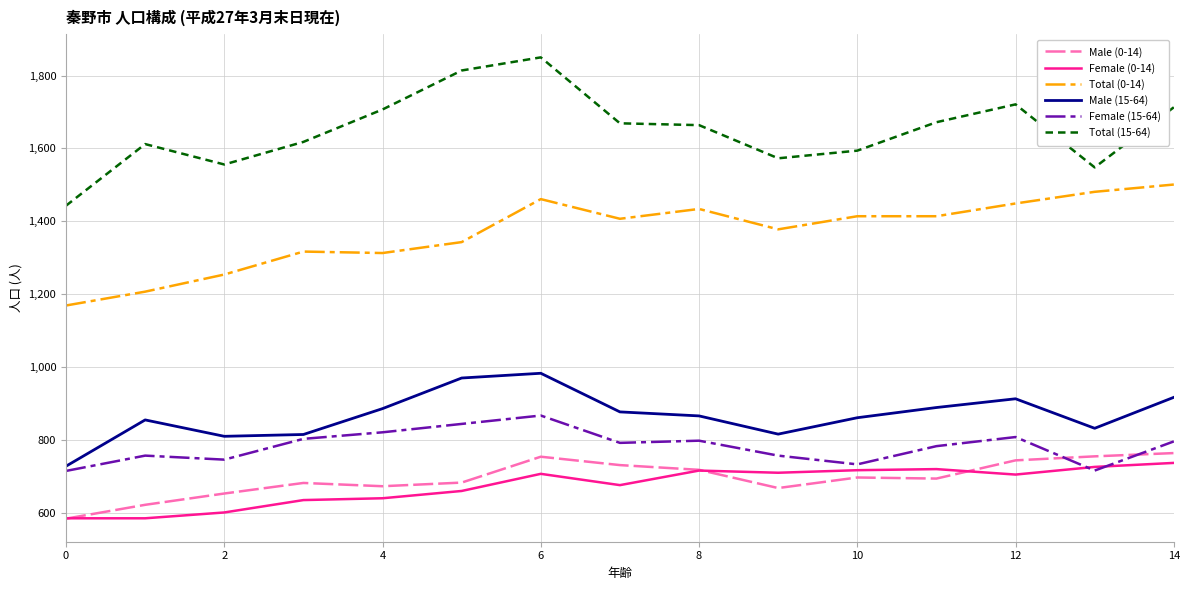

True or false: Total (15-64) and Male (15-64) intersect in this chart.

False